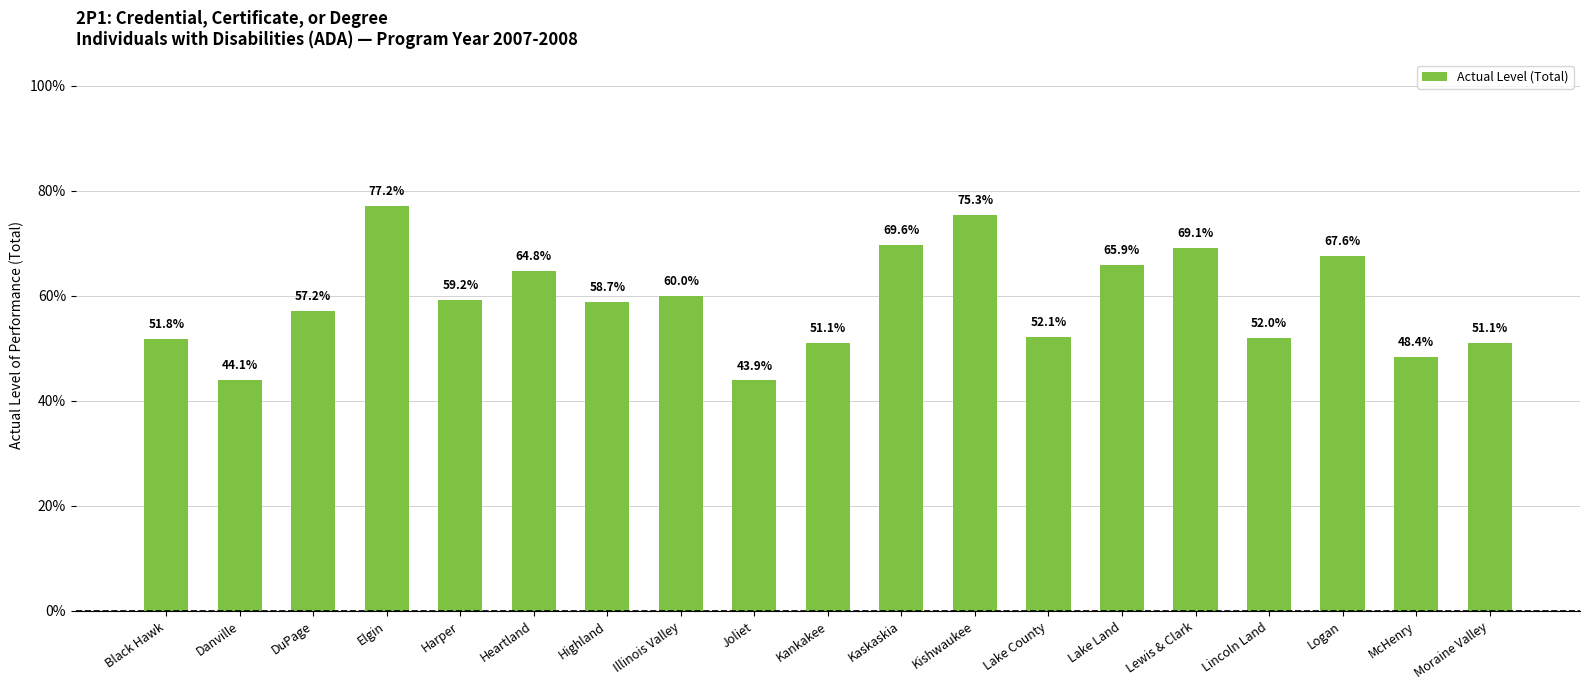

What is the label of the 7th bar from the right?

Lake County